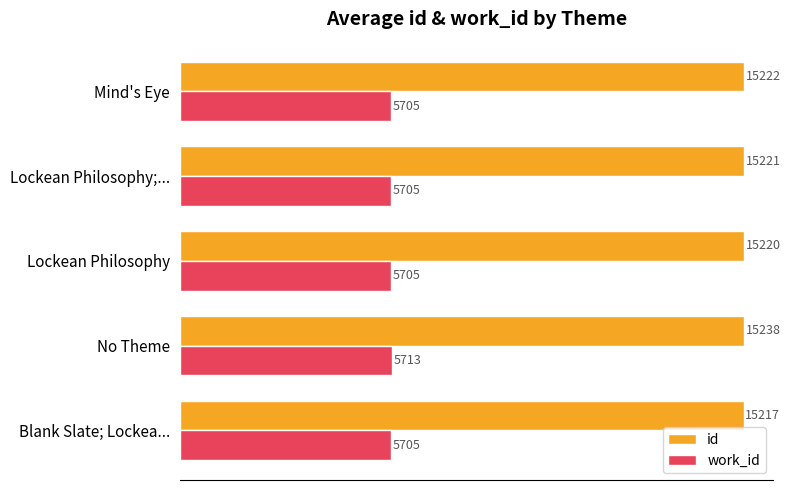

Is the value of work_id at Blank Slate; Lockea... greater than the value of id at No Theme?

No